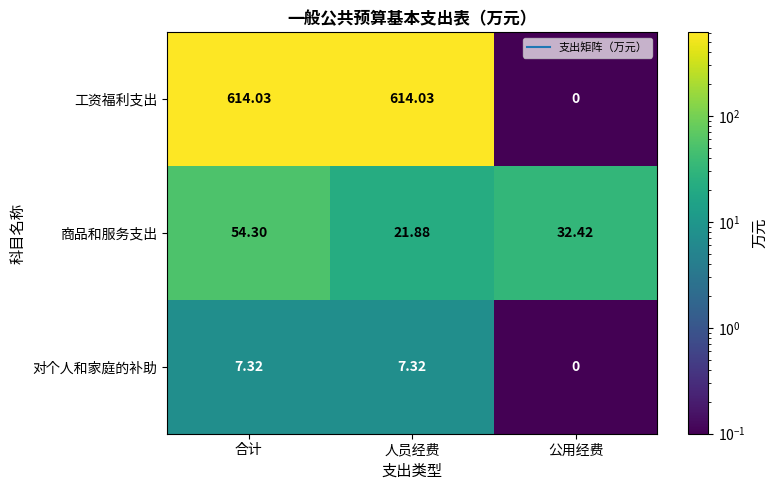

At which label does 商品和服务支出 first exceed 32?

合计